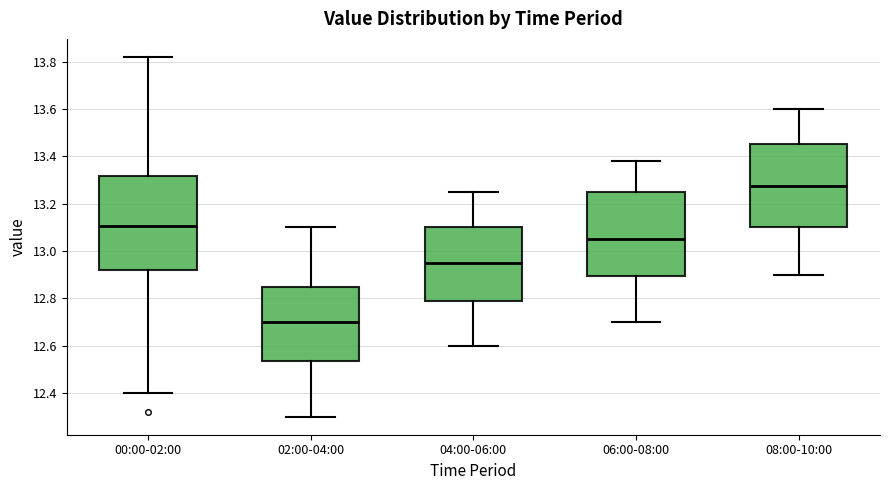

Reading left to right, transcribe this box plot: for each box, give where its median line is, the range the box spans, and where its two whiskers end, as read against the y-axis. The values are not printed on the chart, so give them approximately, as read against the axis.

00:00-02:00: median 13.10, box 12.92 to 13.32, whiskers 12.40 to 13.82
02:00-04:00: median 12.70, box 12.54 to 12.86, whiskers 12.30 to 13.10
04:00-06:00: median 12.96, box 12.78 to 13.10, whiskers 12.60 to 13.26
06:00-08:00: median 13.06, box 12.90 to 13.26, whiskers 12.70 to 13.38
08:00-10:00: median 13.28, box 13.10 to 13.46, whiskers 12.90 to 13.60